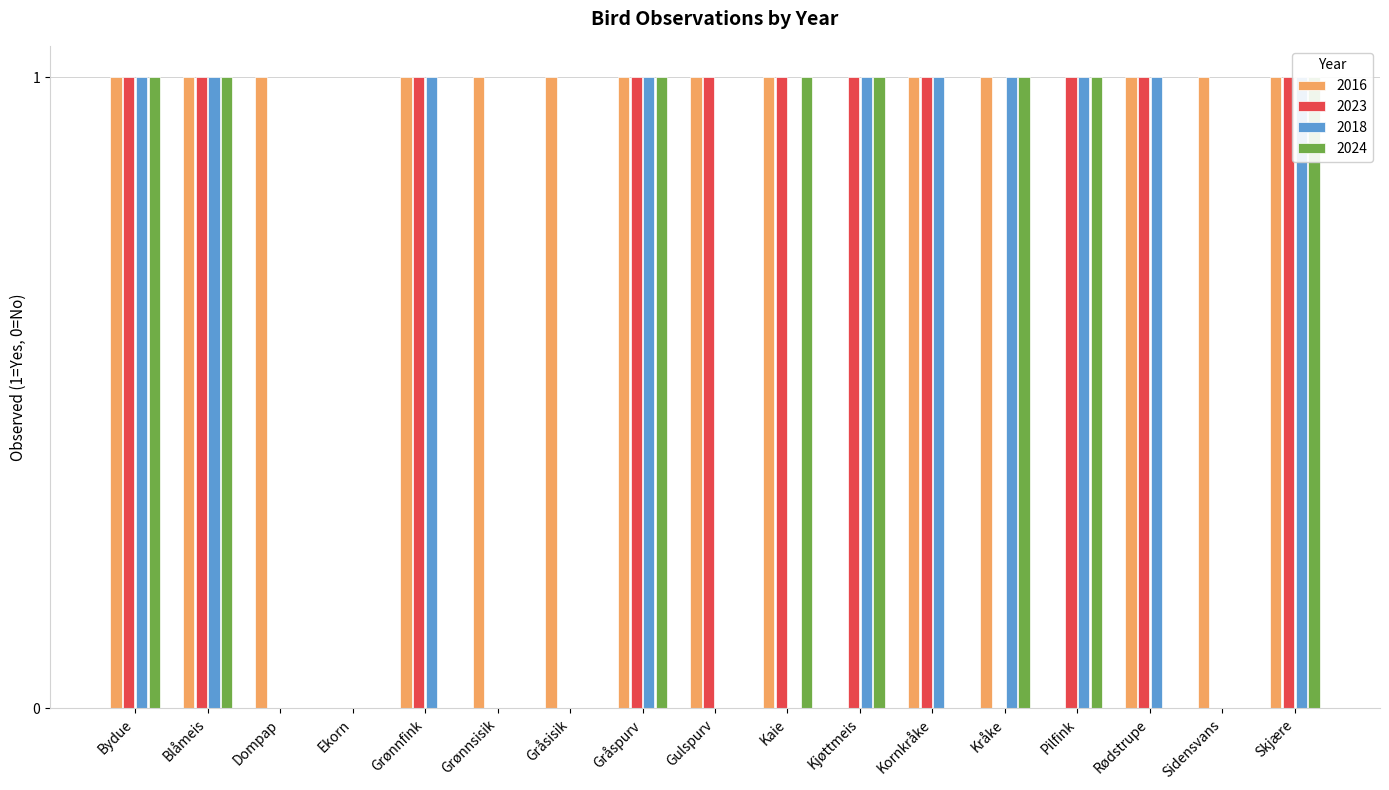

At which category does the chart reach its peak across all series?

Bydue